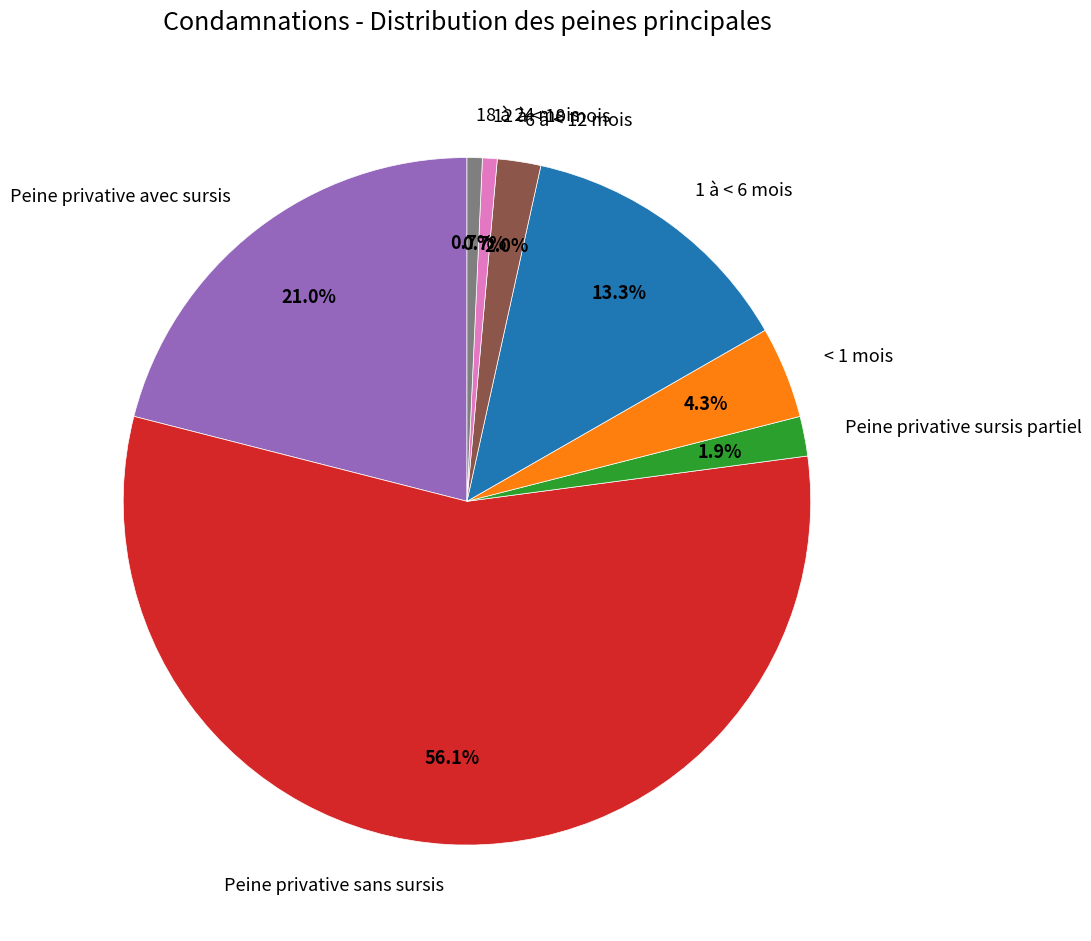

What percentage do Peine privative avec sursis and 18 à 24 mois together represent?

21.7%